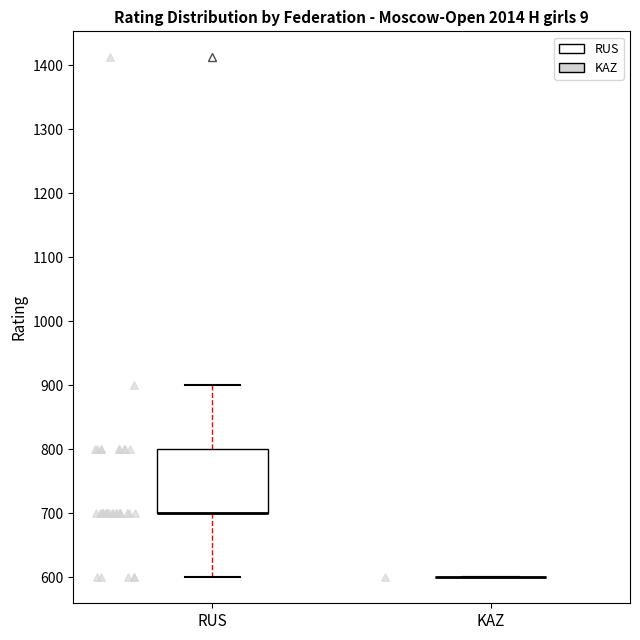

Where does the lower whisker of the box for RUS end on the y-axis? The values are not printed on the chart, so give them approximately, as read against the axis.

600